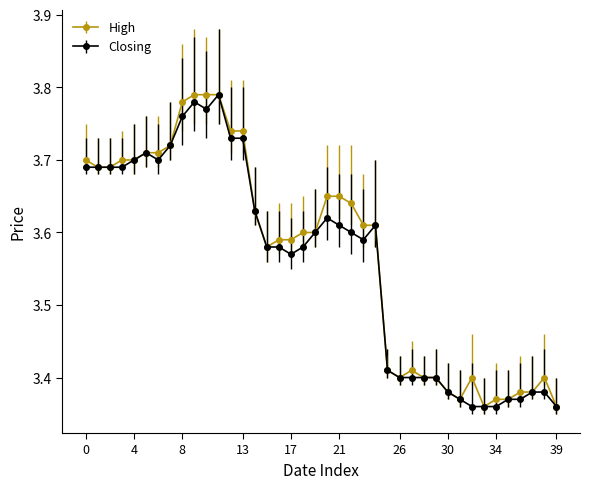

At how many categories does at least one series exceed 3?

40